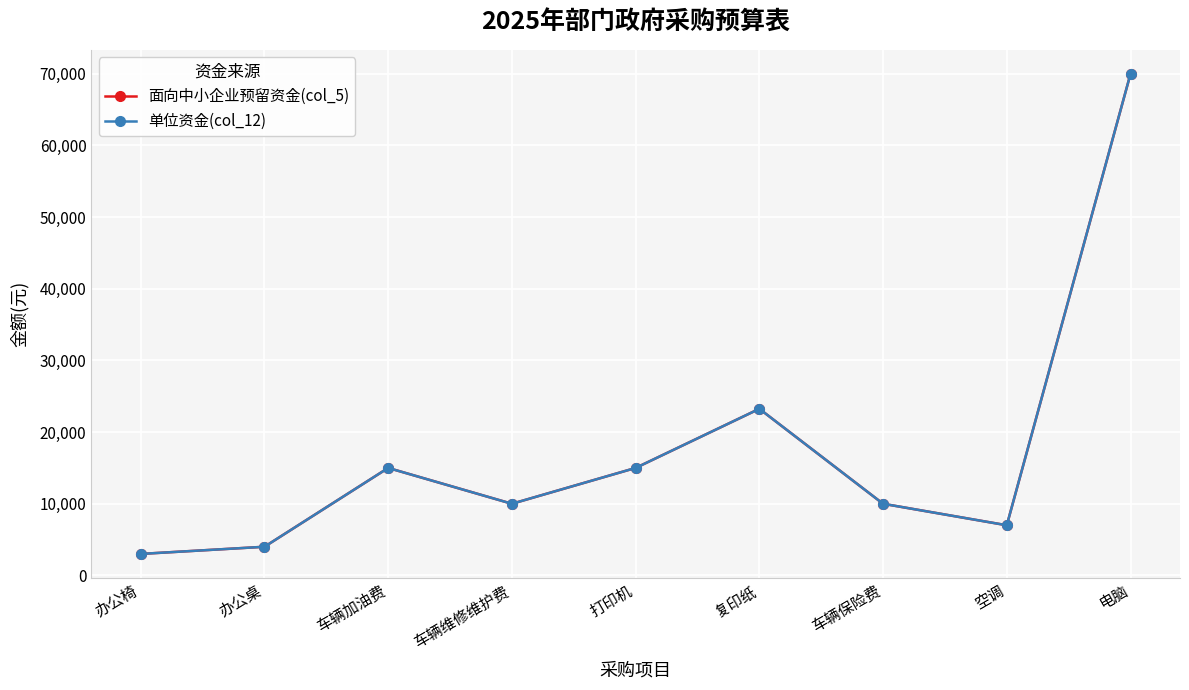

Does the chart have visible grid lines?

Yes